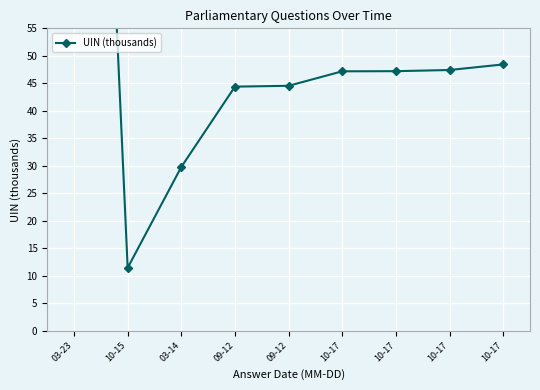

At which category does the chart reach its peak across all series?

03-23